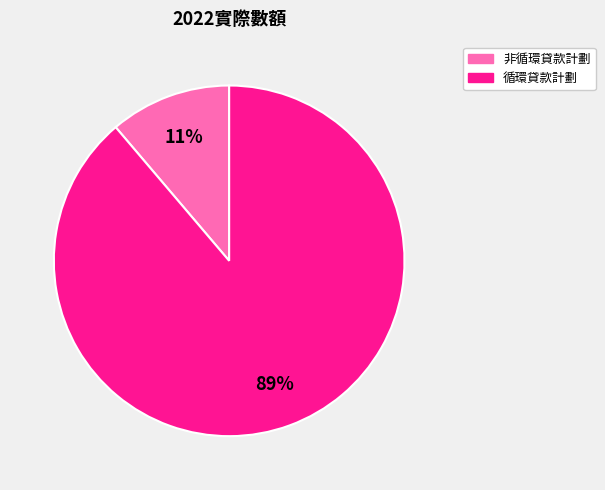

To the nearest percent, what is the average slice percentage?

50%